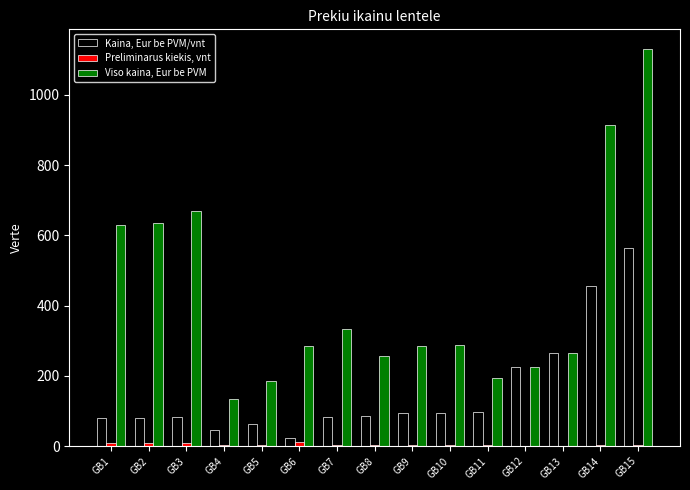

Which category has the highest value in the Viso kaina, Eur be PVM series?

GB15